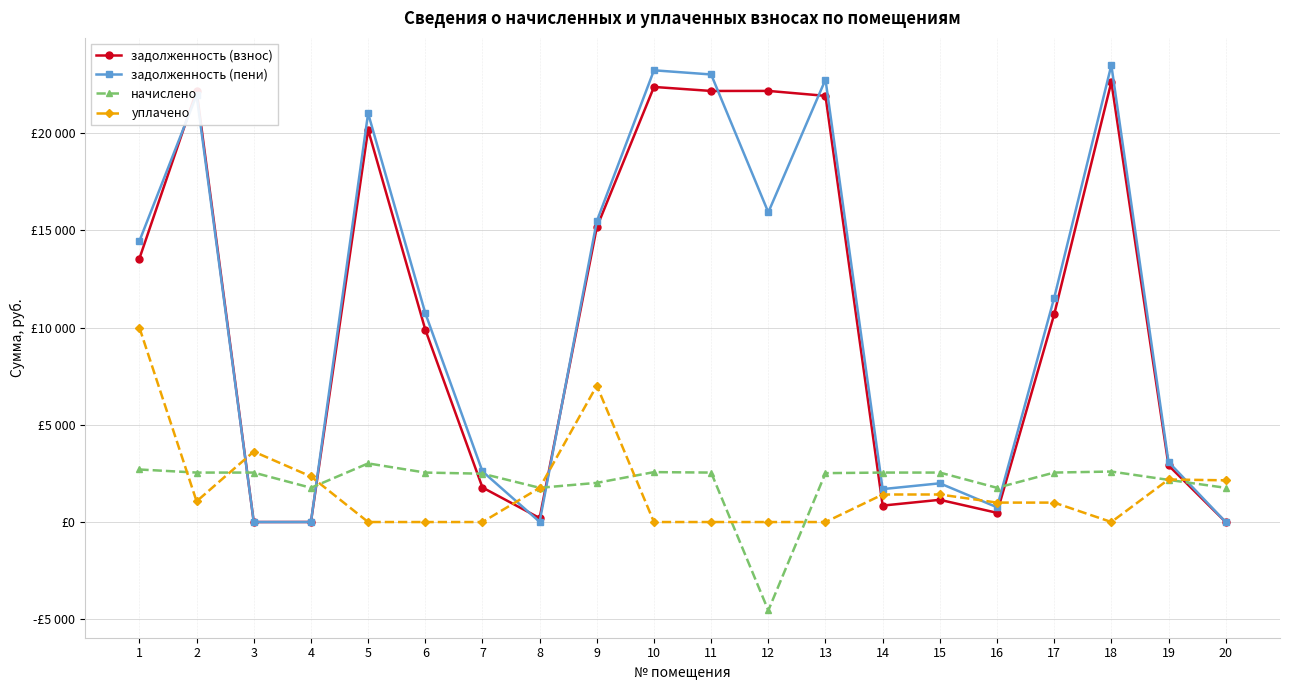

What are all the series names shown in the legend?

задолженность (взнос), задолженность (пени), начислено, уплачено